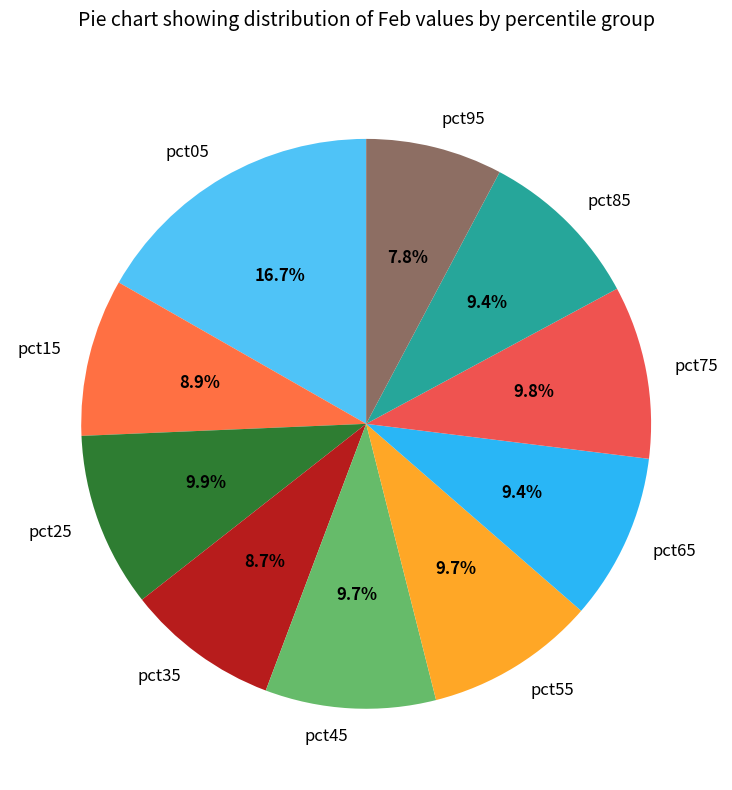

What is the smallest slice in the pie chart?

pct95